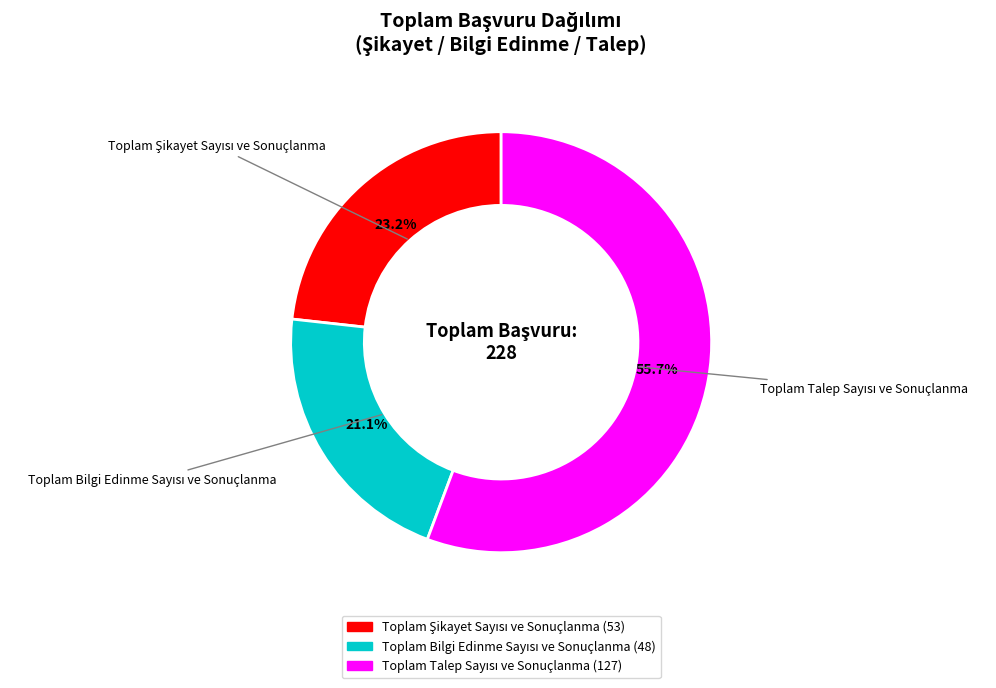

Does any single category account for the majority?

Yes